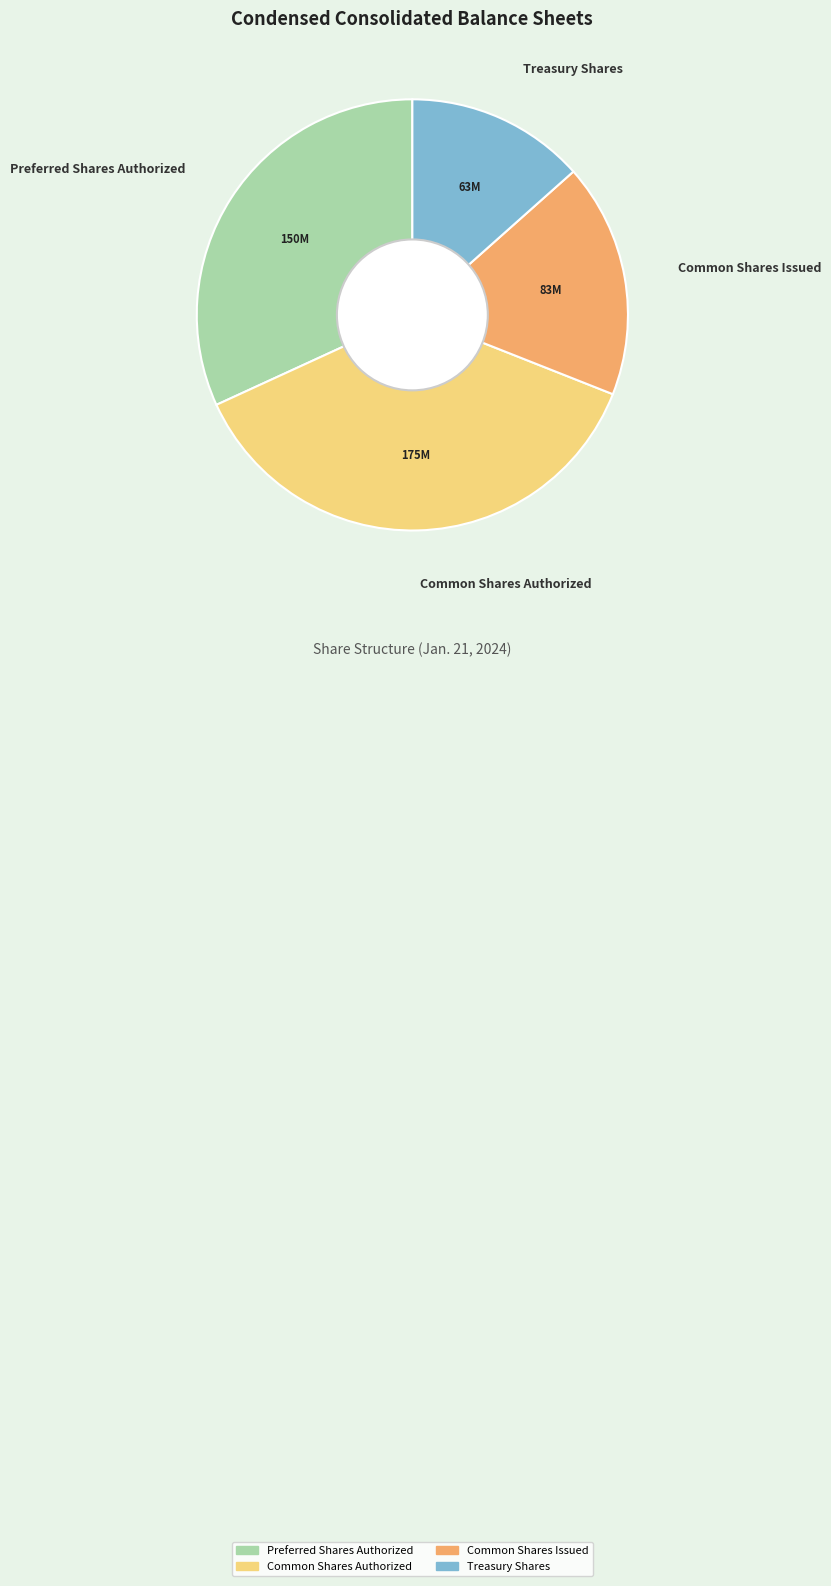

Approximately how many times larger is the value at Preferred Shares Authorized compared to Common Shares Authorized?

0.9